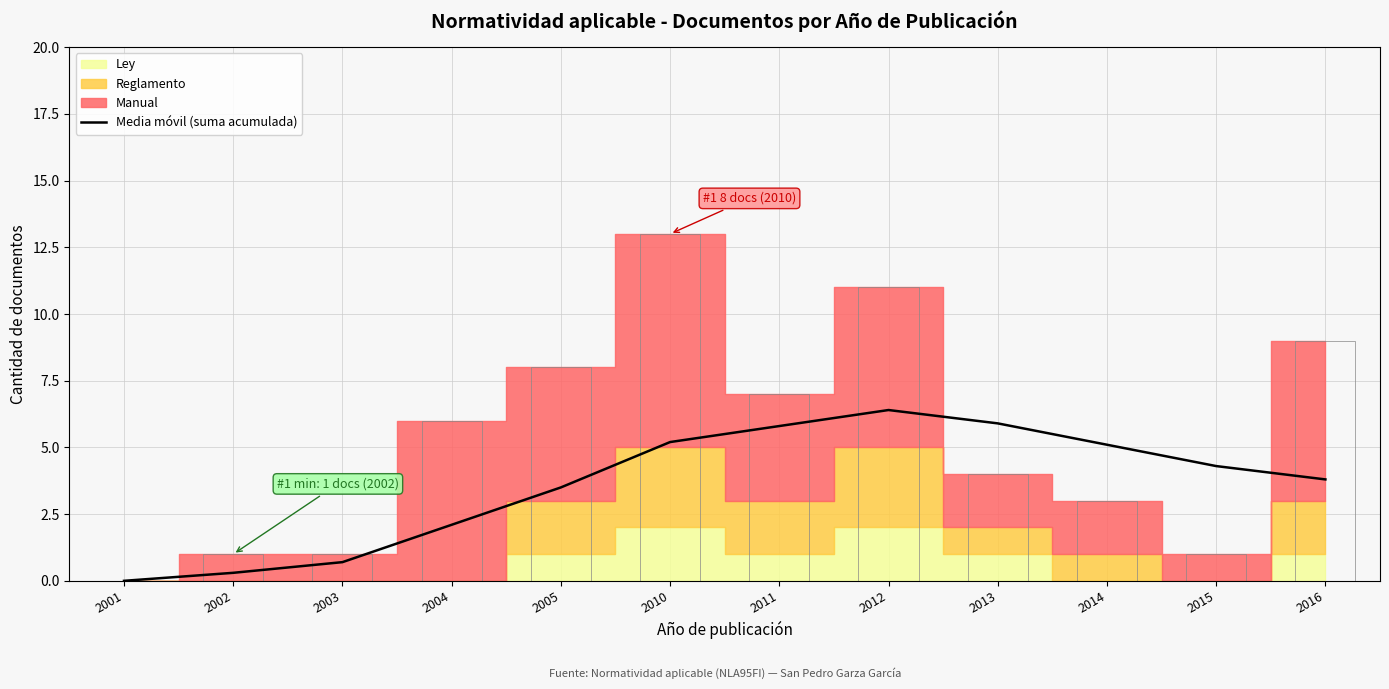

Reading left to right, what are all the values shown in this chart?

0.0	0.3	0.7	2.1	3.5	5.2	5.8	6.4	5.9	5.1	4.3	3.8